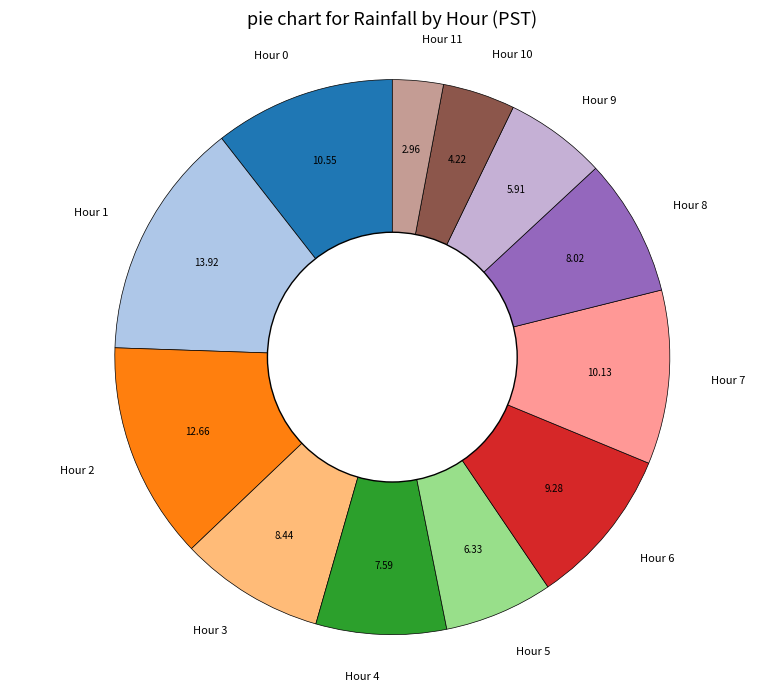

Between Hour 4 and Hour 5, which is larger?

Hour 4